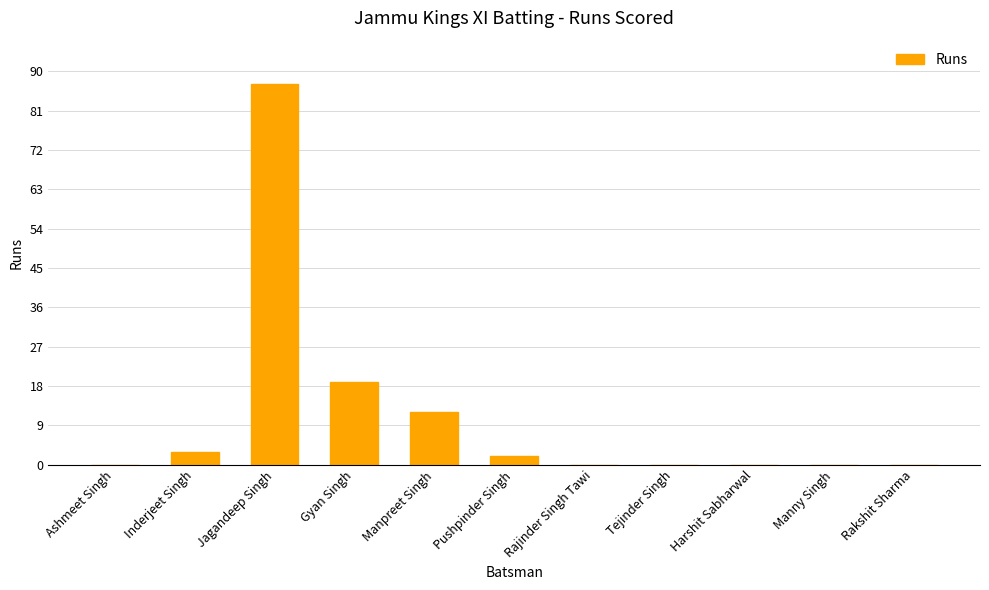

What is the change in value from Jagandeep Singh to Manny Singh?

-87